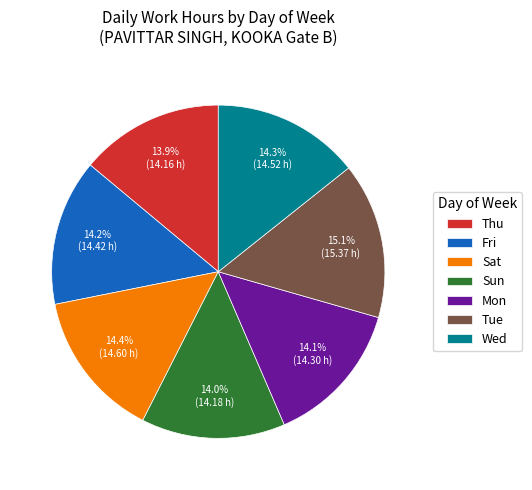

Does Sat represent more than half of the total?

No